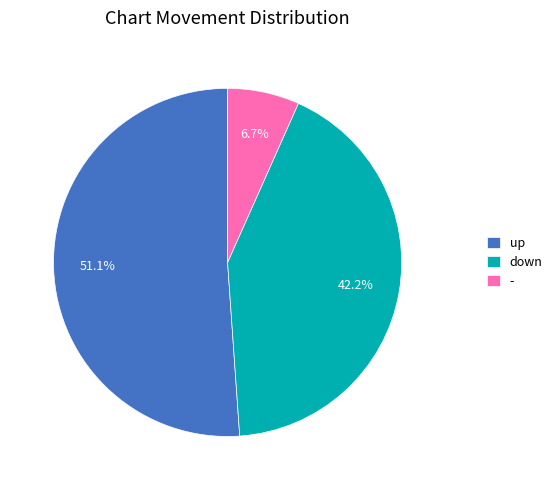

Rank the categories by value from highest to lowest.

up, down, -